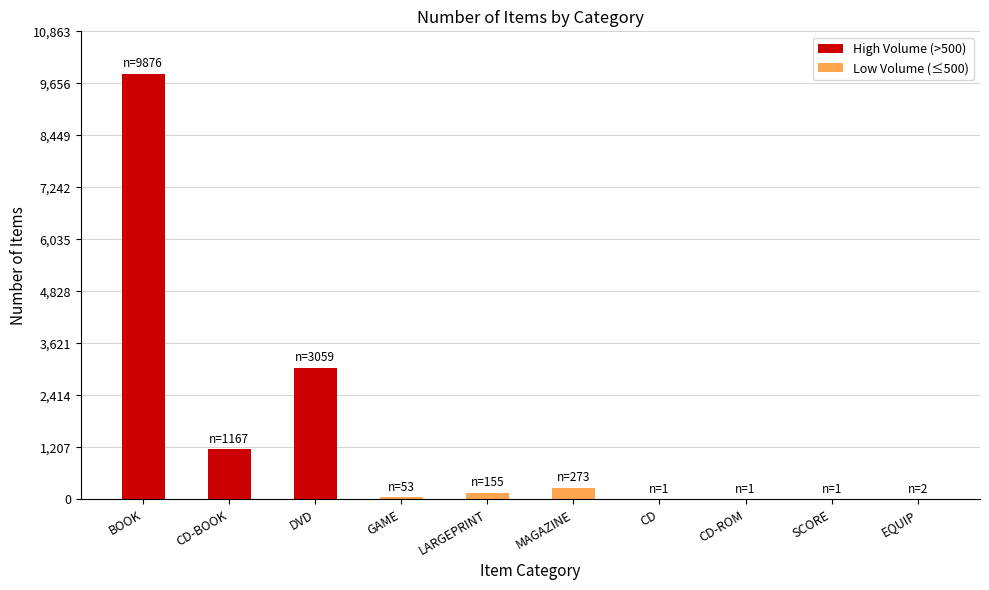

True or false: the data shows 273 at MAGAZINE.

True